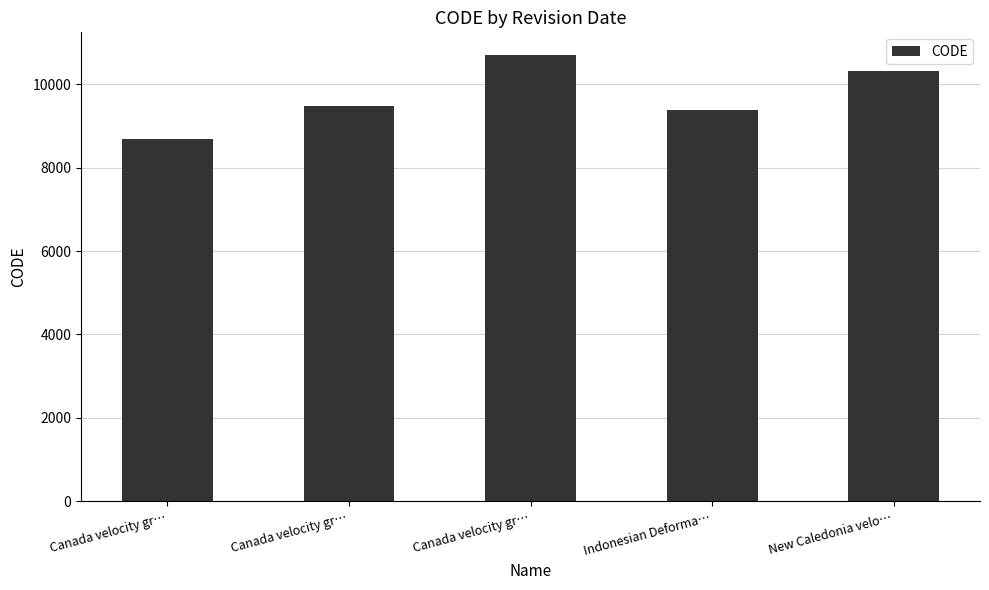

What is the smallest value displayed?

8676